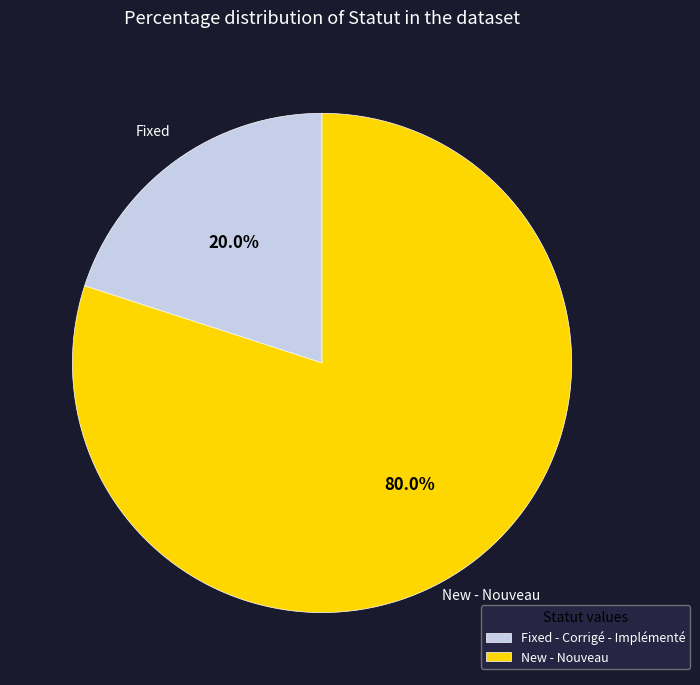

What percentage do New - Nouveau and Fixed - Corrigé - Implémenté together represent?

100.0%